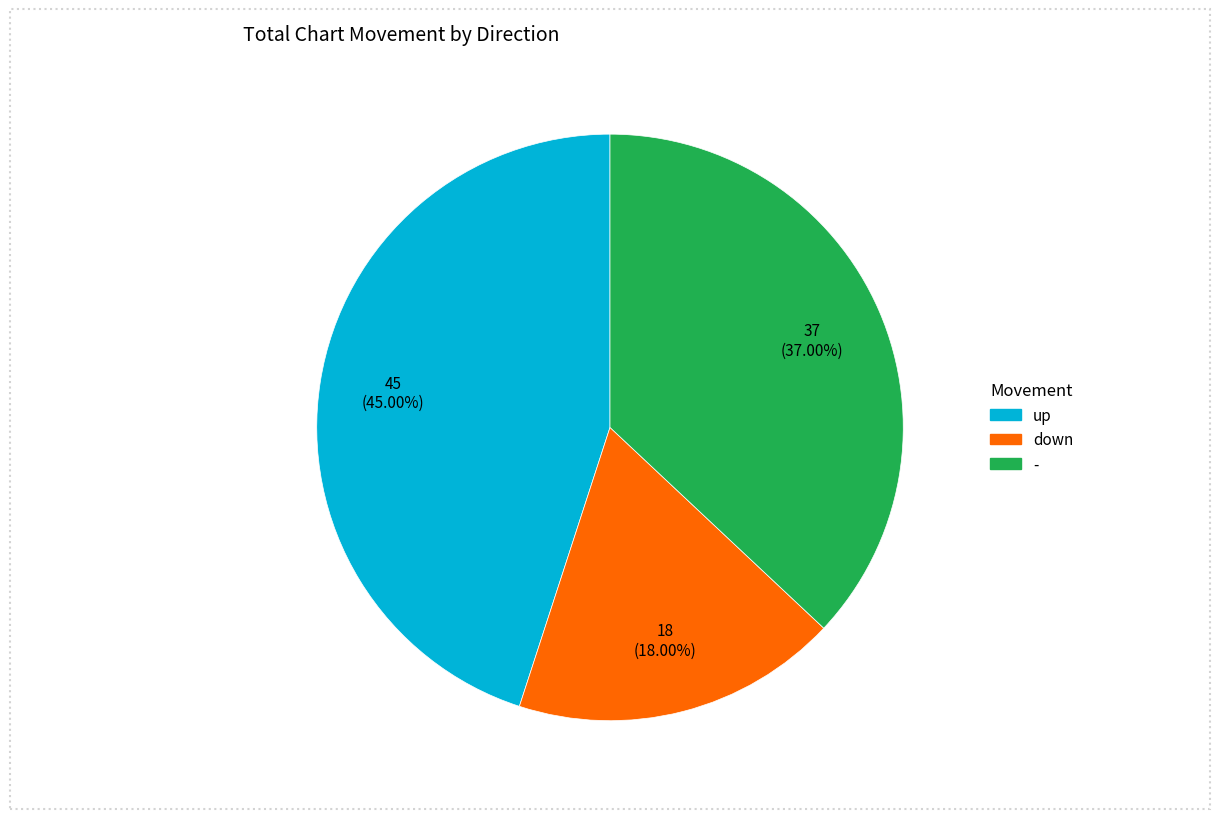

Is the sum of up and down greater than half?

Yes